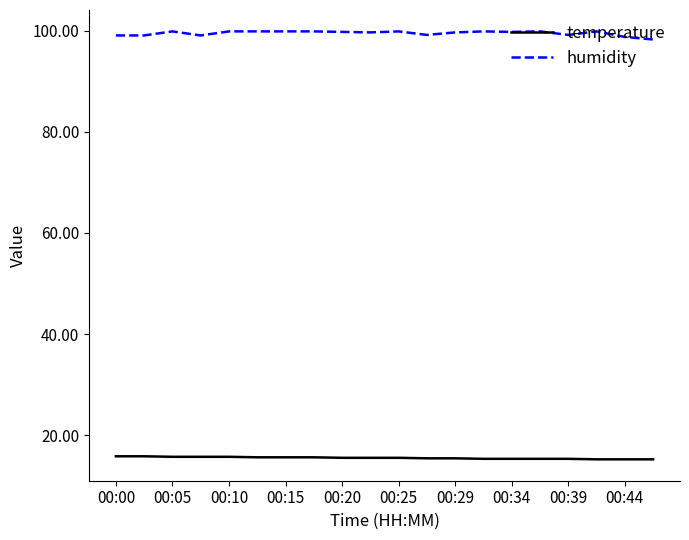

Which series has the largest total across all categories?

humidity